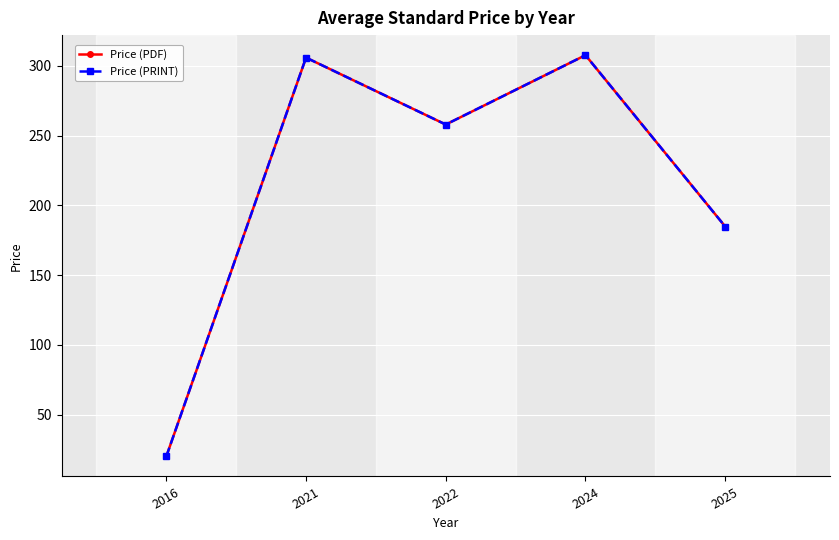

Does the chart have visible grid lines?

Yes